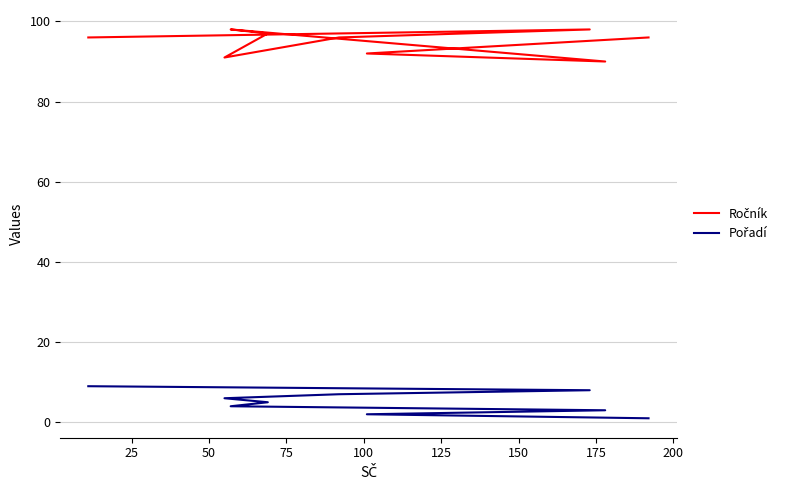

Is this an area chart (filled region under the line)?

No